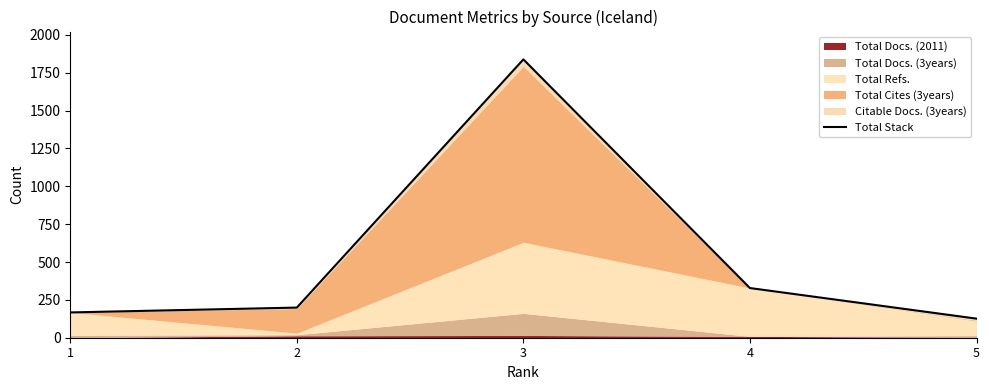

The value at 1 is 167. True or false?

True